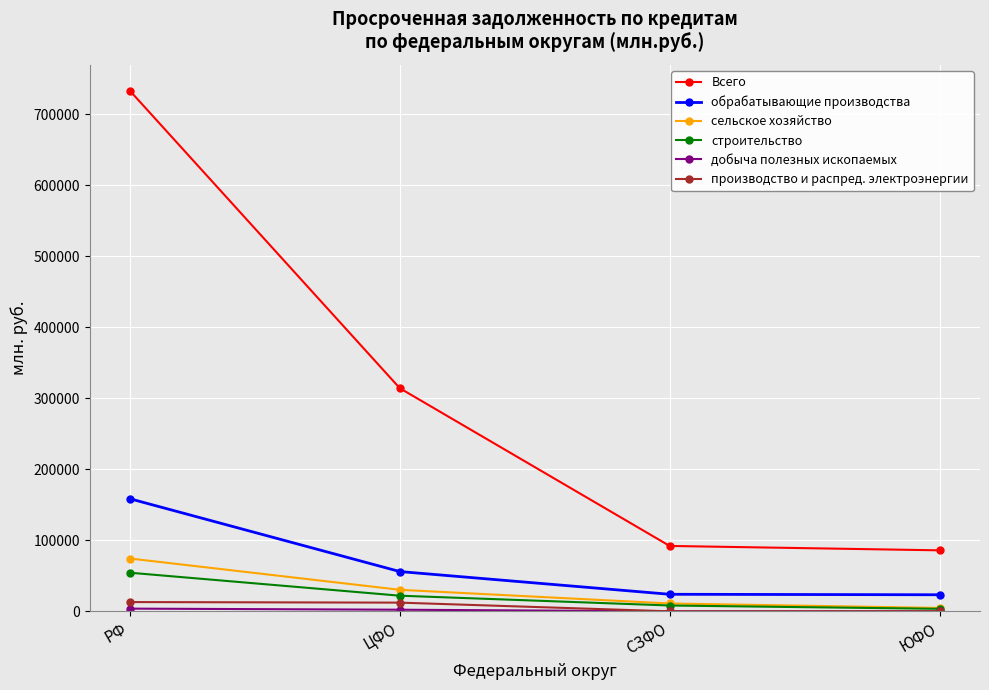

Between РФ and ЮФО, which series saw the biggest shift?

Всего